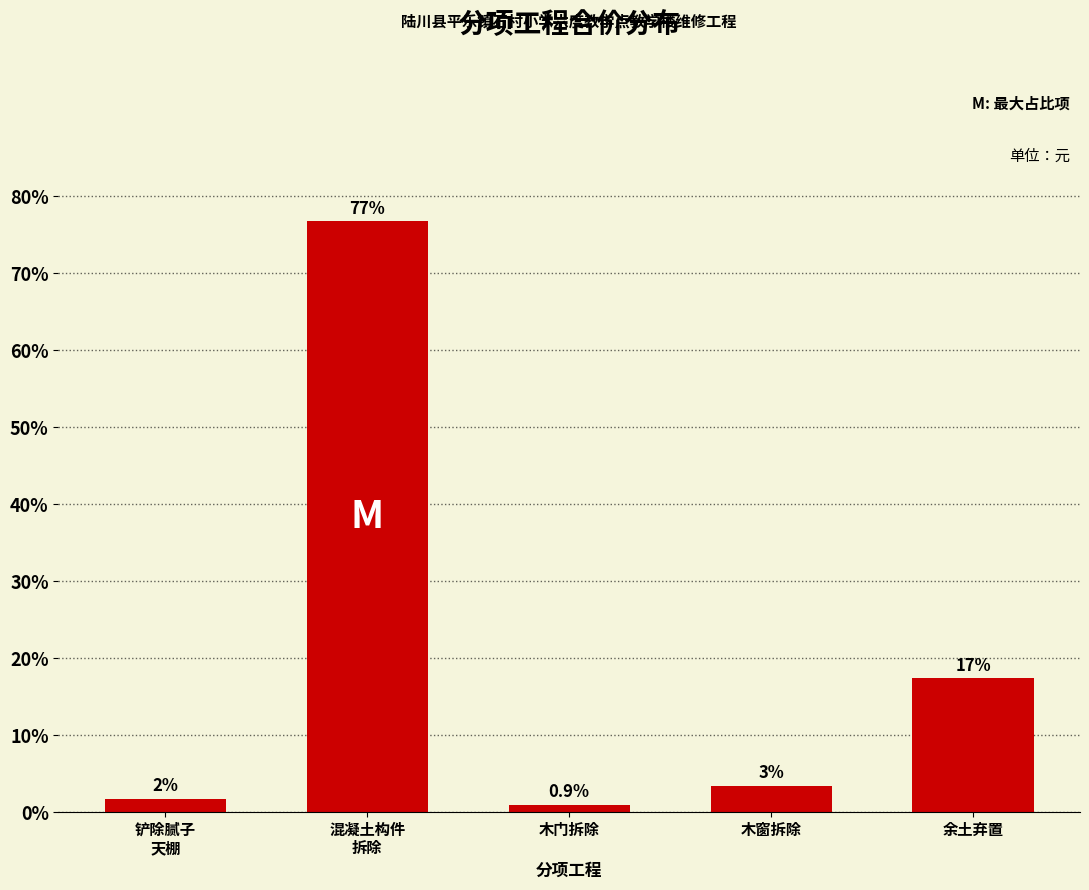

How many bars are there in total?

5